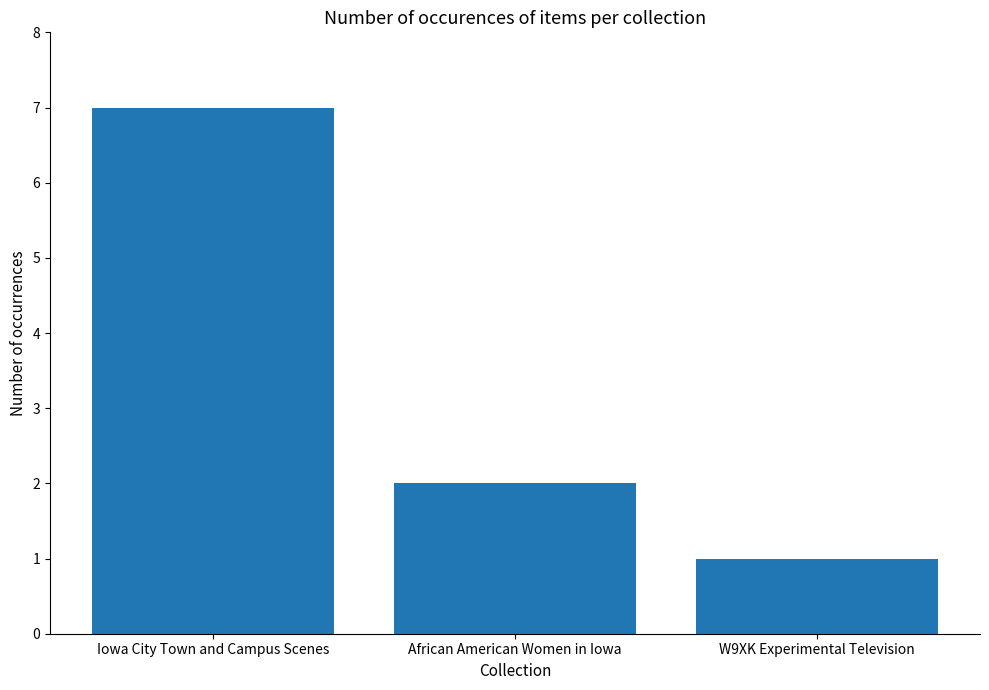

Reading left to right, transcribe all the data shown in this chart.

Iowa City Town and Campus Scenes=7	African American Women in Iowa=2	W9XK Experimental Television=1